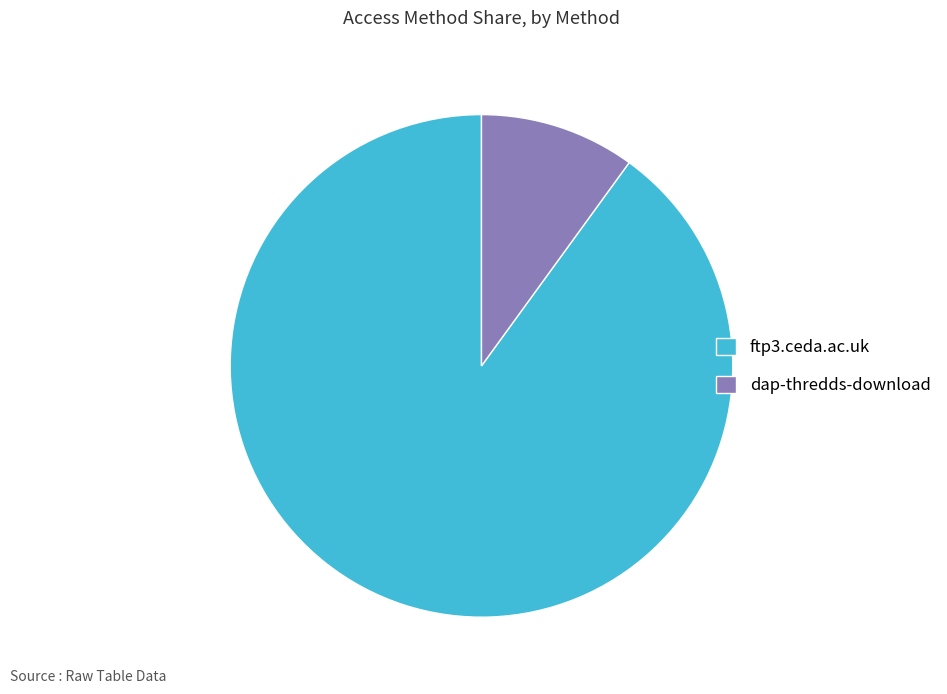

Is there a majority slice in this chart?

Yes